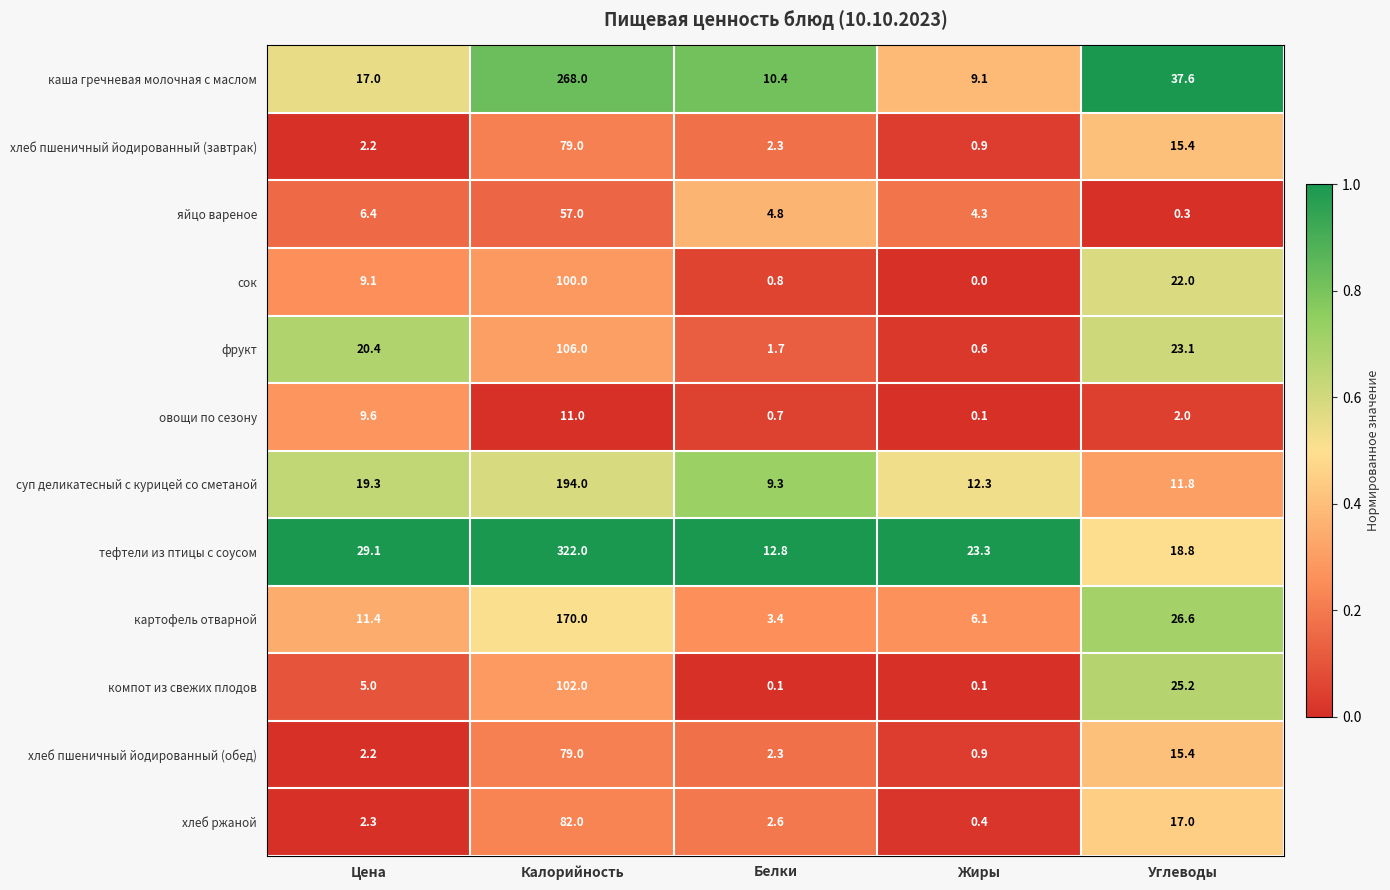

What value does the хлеб пшеничный йодированный (обед) series have at Жиры?

0.9